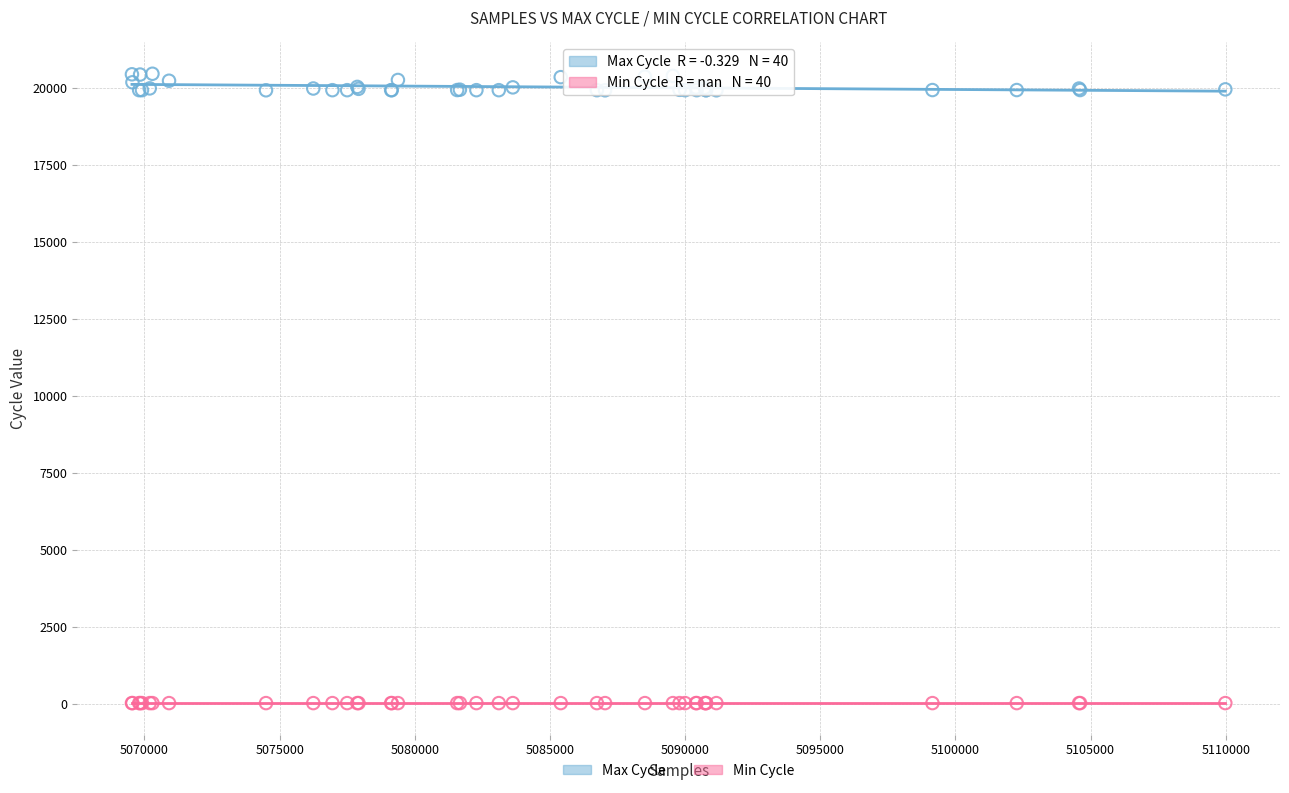

Which series contains the highest Y value?

Max Cycle